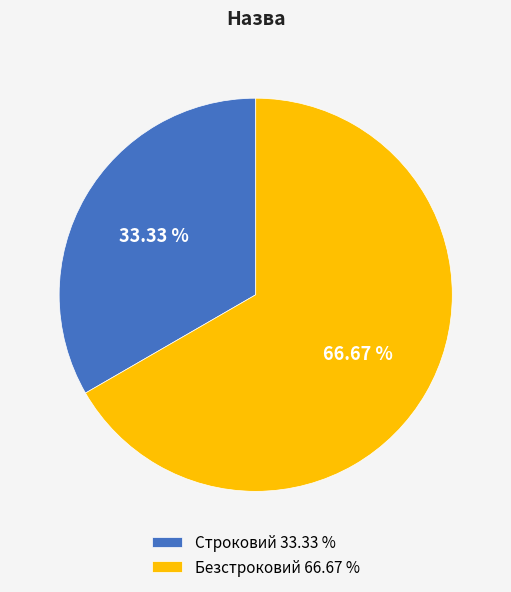

To the nearest percent, what is the average slice percentage?

50%